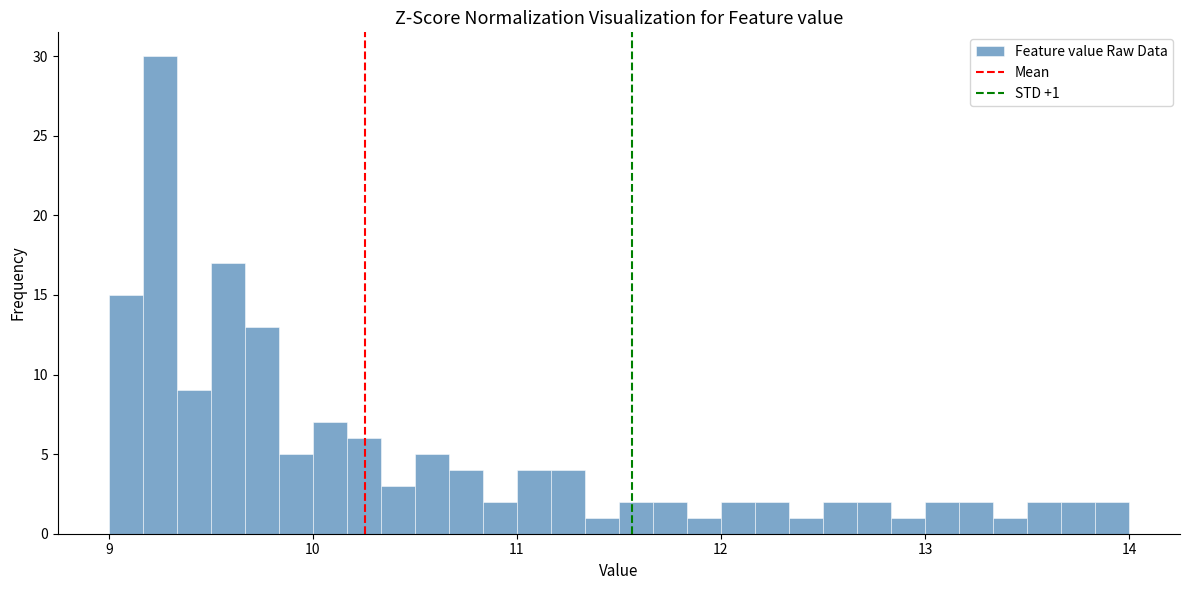

Around what value on the x-axis is the tallest bar? Give the approximate position of its centre, as read against the axis.

9.3